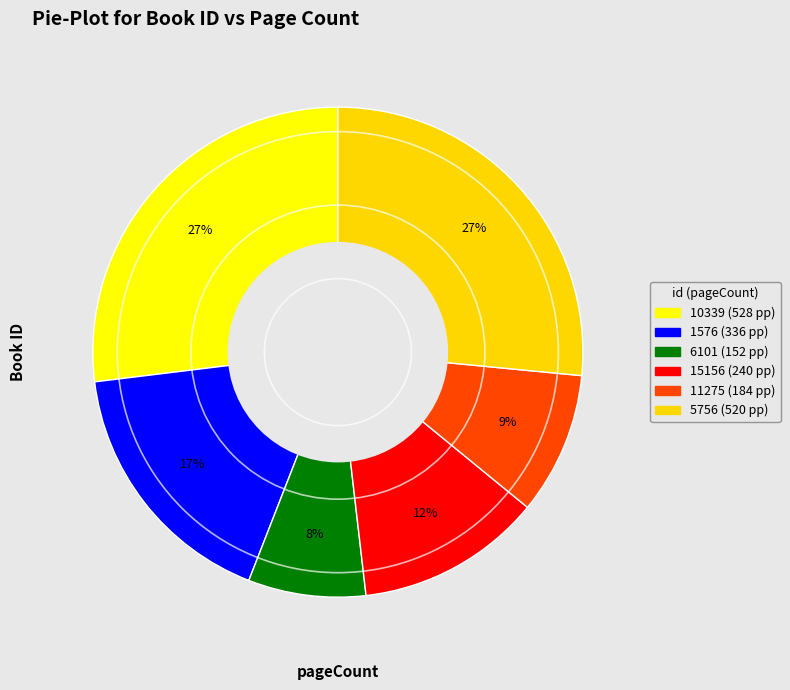

What is the change in value from 10339 to 15156?

-288